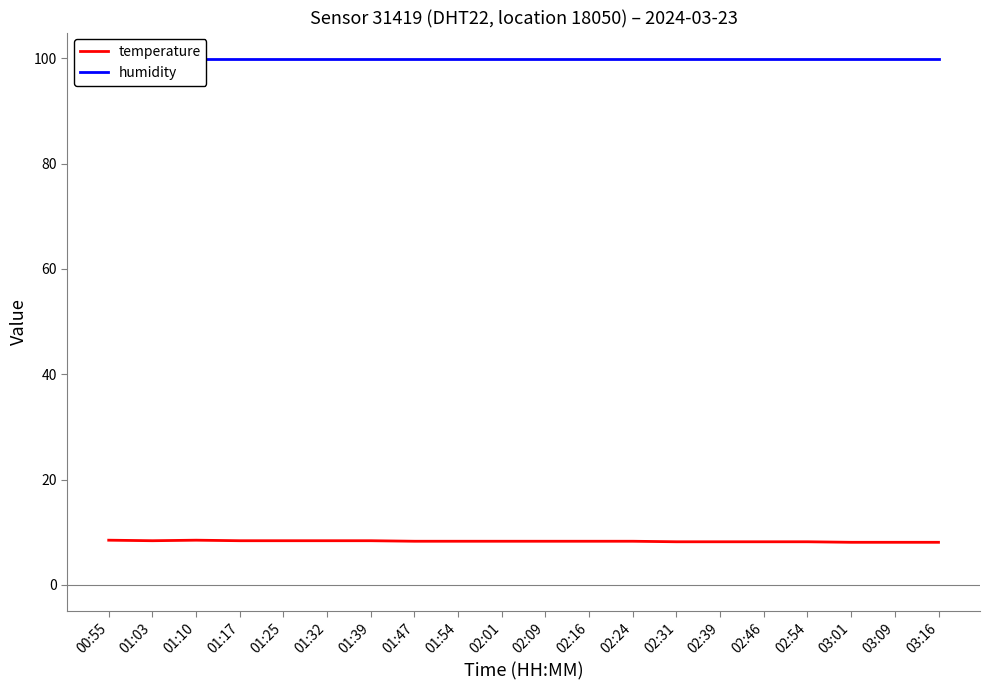

Reading right to left, extract all data points from this chart.

temperature: 8.1	8.1	8.1	8.2	8.2	8.2	8.2	8.3	8.3	8.3	8.3	8.3	8.3	8.4	8.4	8.4	8.4	8.5	8.4	8.5
humidity: 99.9	99.9	99.9	99.9	99.9	99.9	99.9	99.9	99.9	99.9	99.9	99.9	99.9	99.9	99.9	99.9	99.9	99.9	99.9	99.9